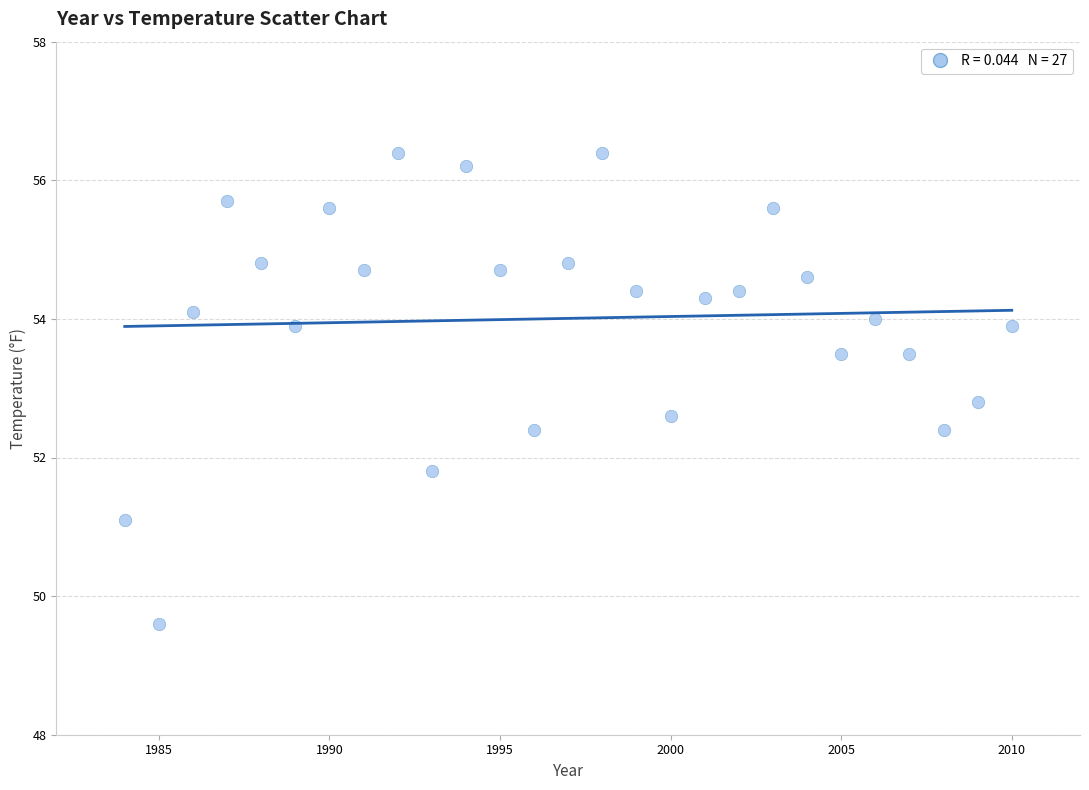

What is the range of X values (max minus min)?

26.0